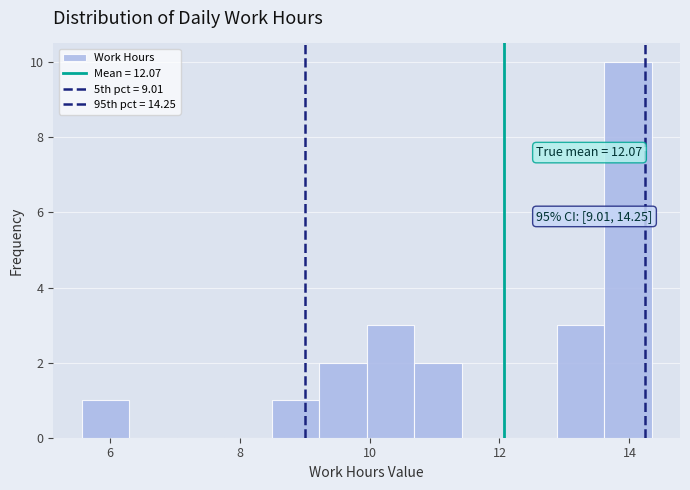

Around what value on the x-axis is the tallest bar? Give the approximate position of its centre, as read against the axis.

14.0